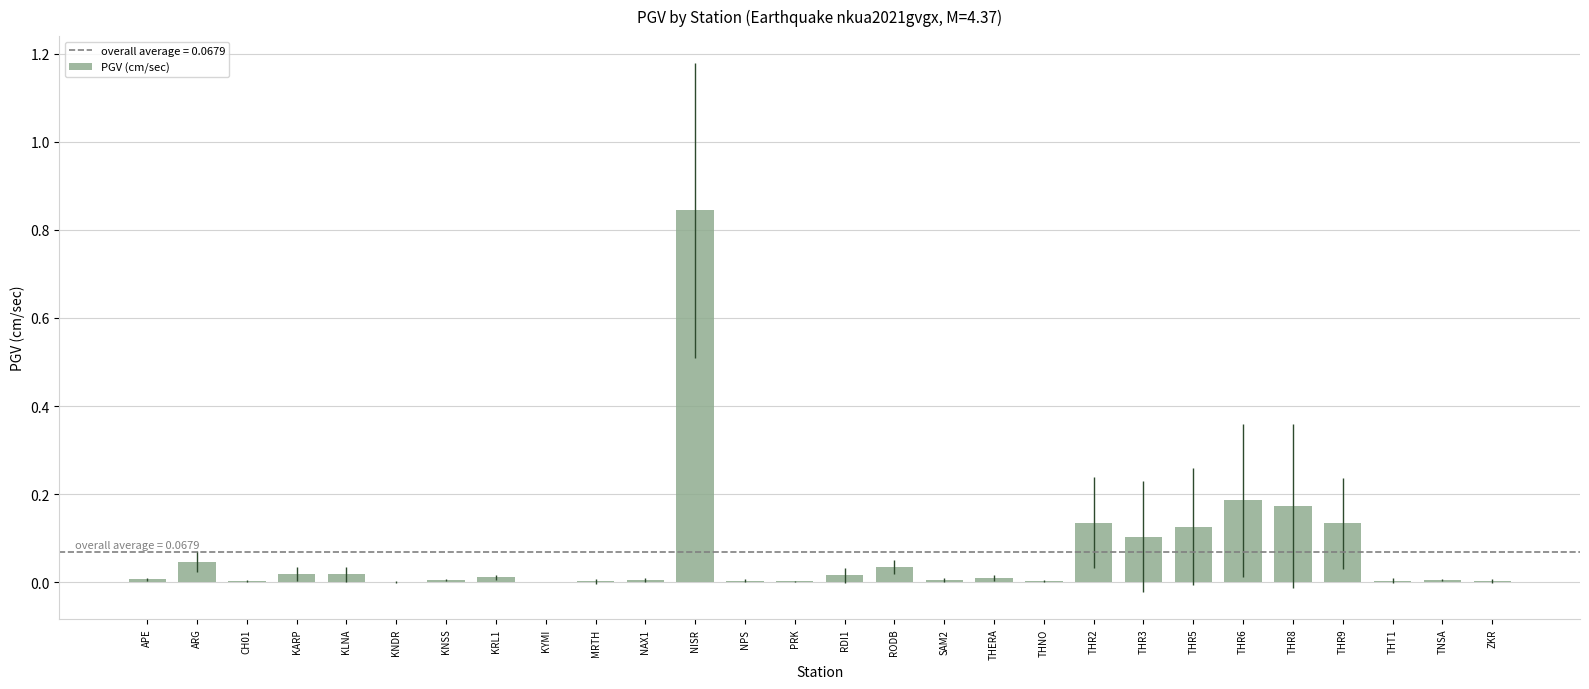

Which category has the highest value across all series?

NISR